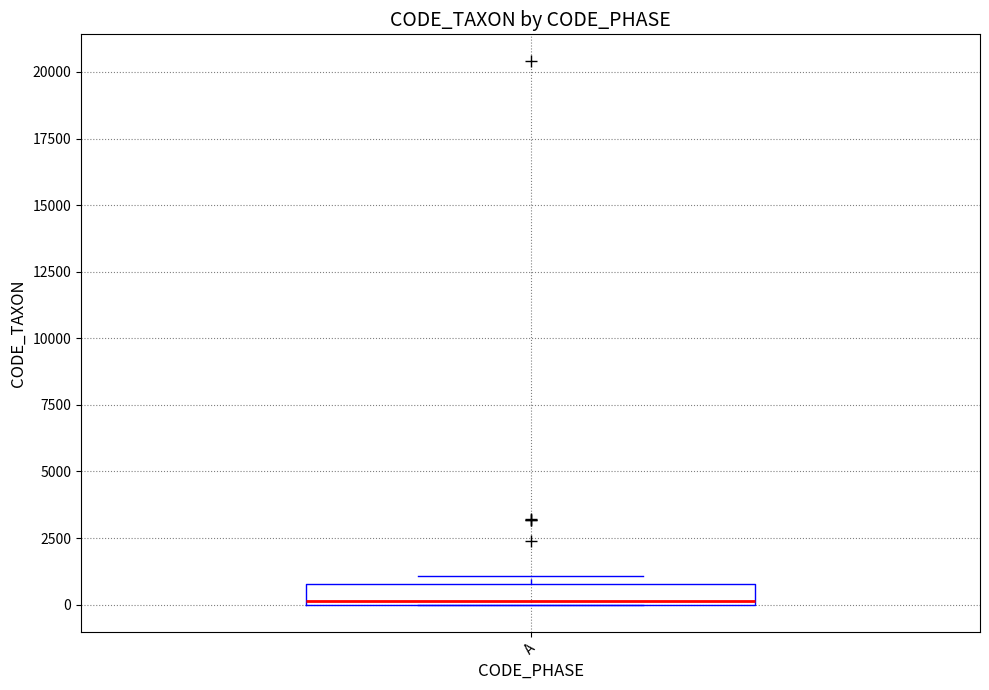

Where is the upper edge of the box for A on the y-axis? The values are not printed on the chart, so give them approximately, as read against the axis.

1000